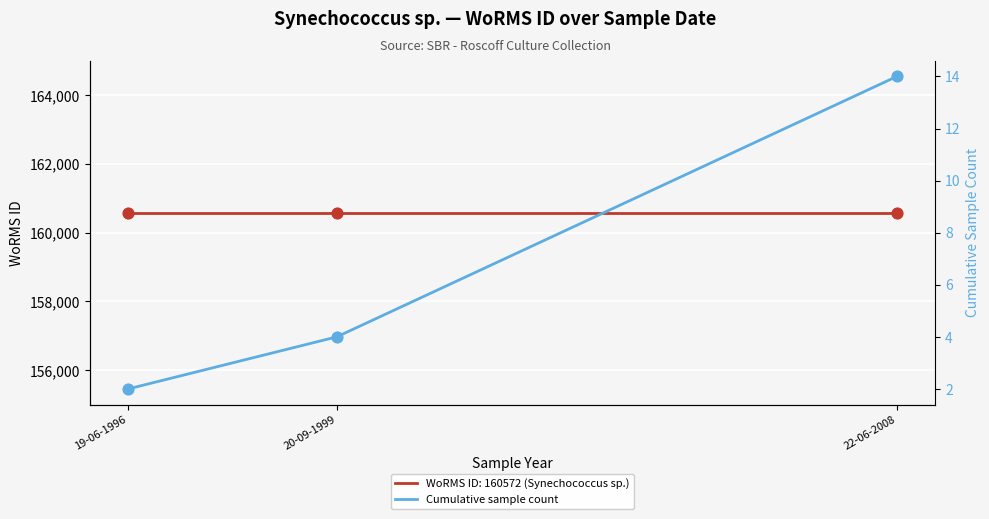

What is the change in value from 20-09-1999 to 22-06-2008?

+10